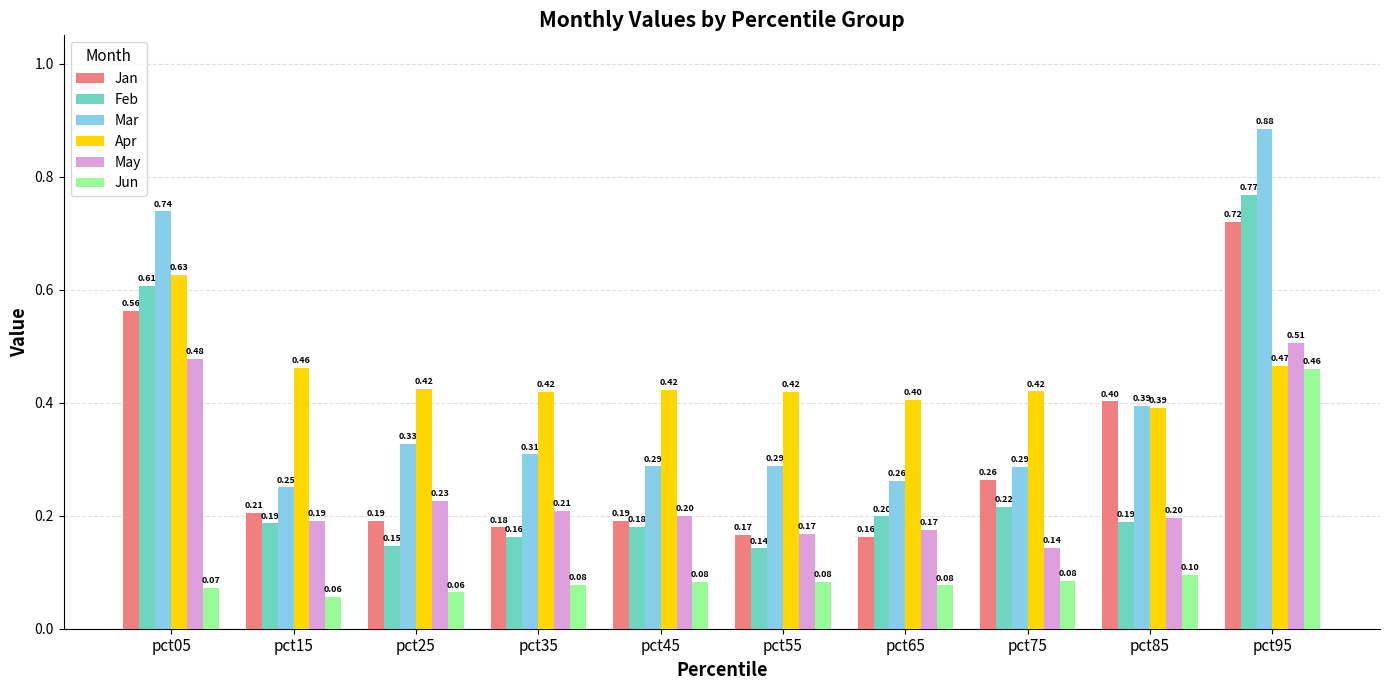

What is the average value of the Mar series?

0.4